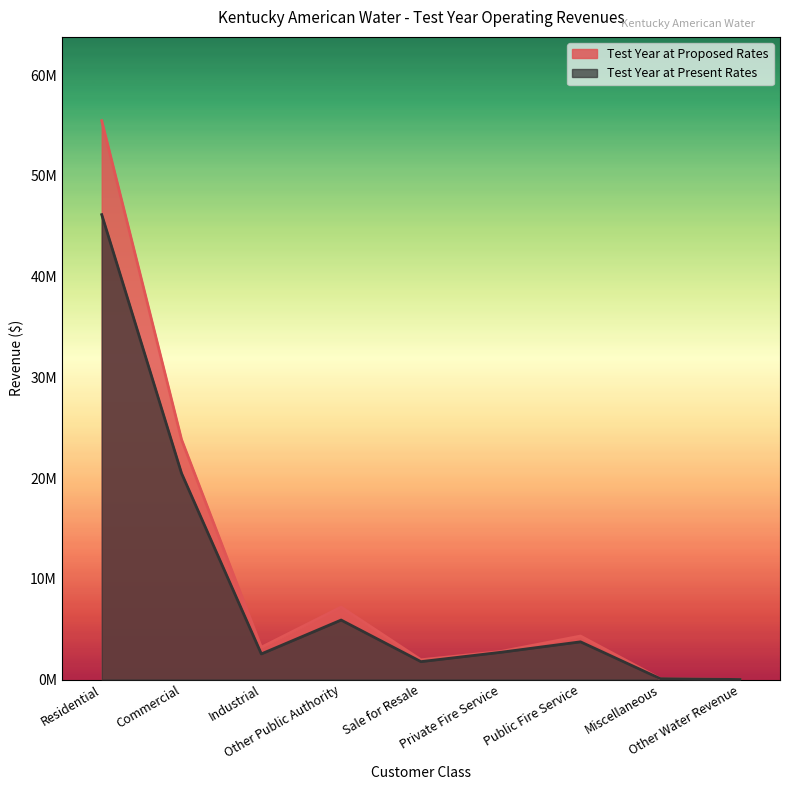

At which label does Test Year at Proposed Rates reach its peak?

Residential